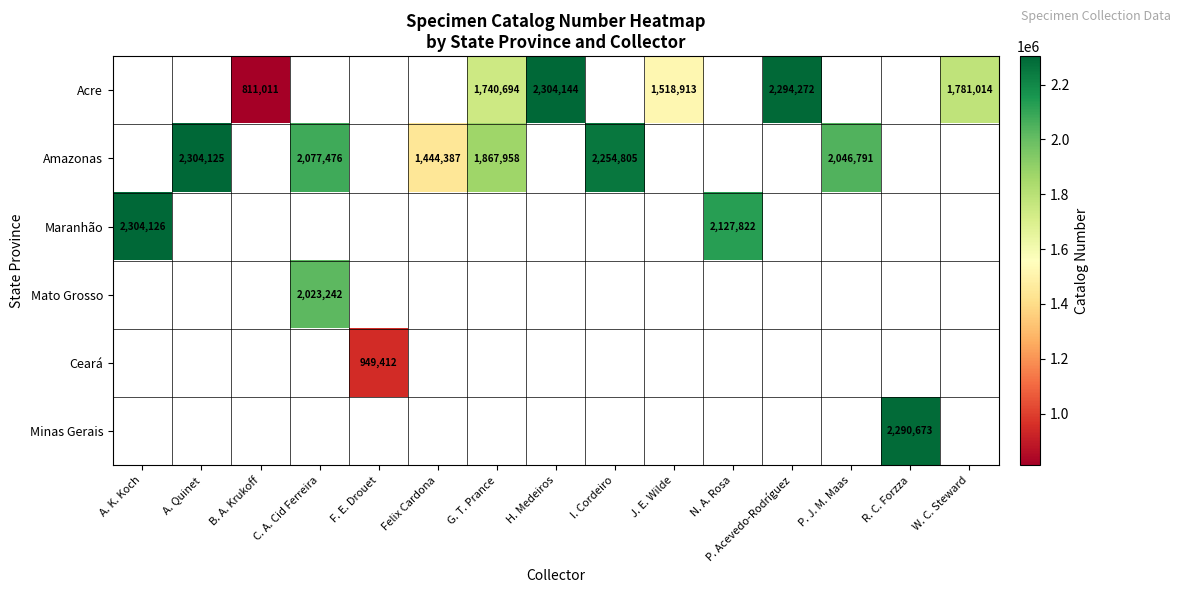

The value of Acre at P. Acevedo-Rodríguez is 2294272. True or false?

True